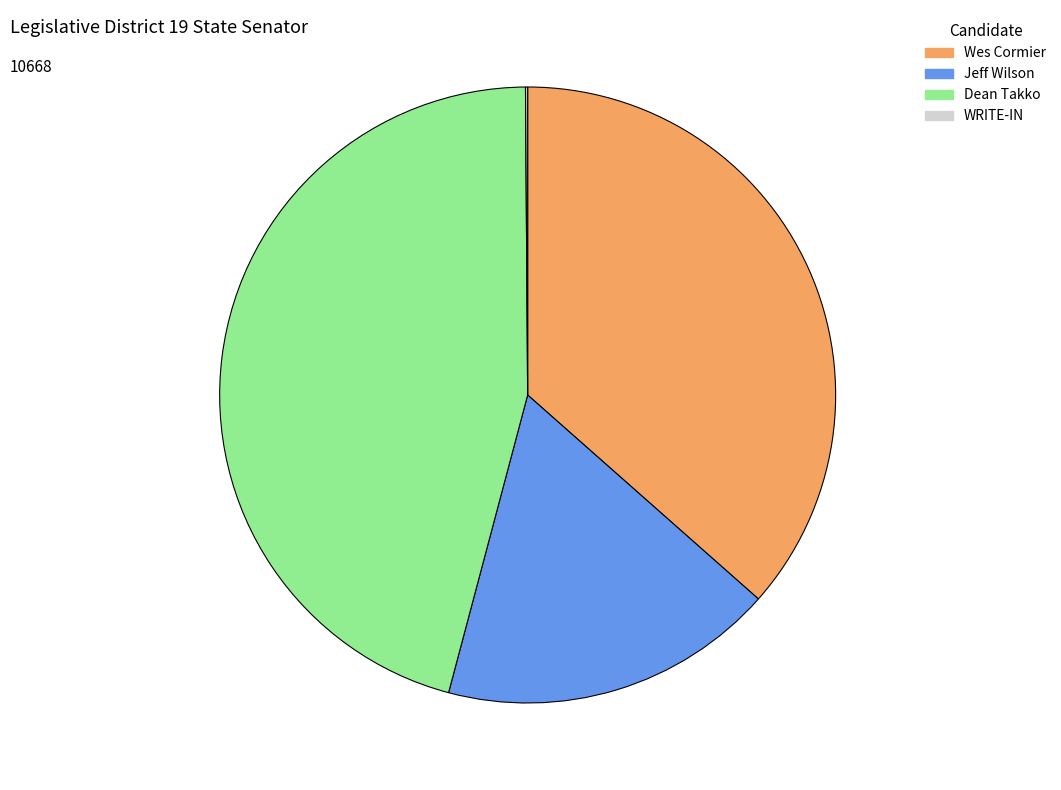

What is the largest slice in the pie chart?

Dean Takko